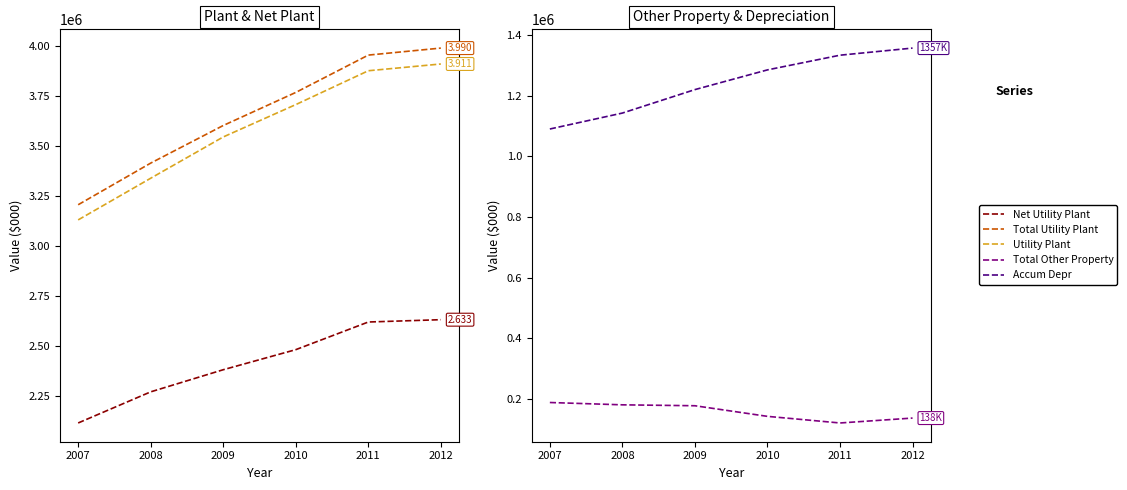

True or false: Total Other Property and Total Utility Plant intersect in this chart.

False